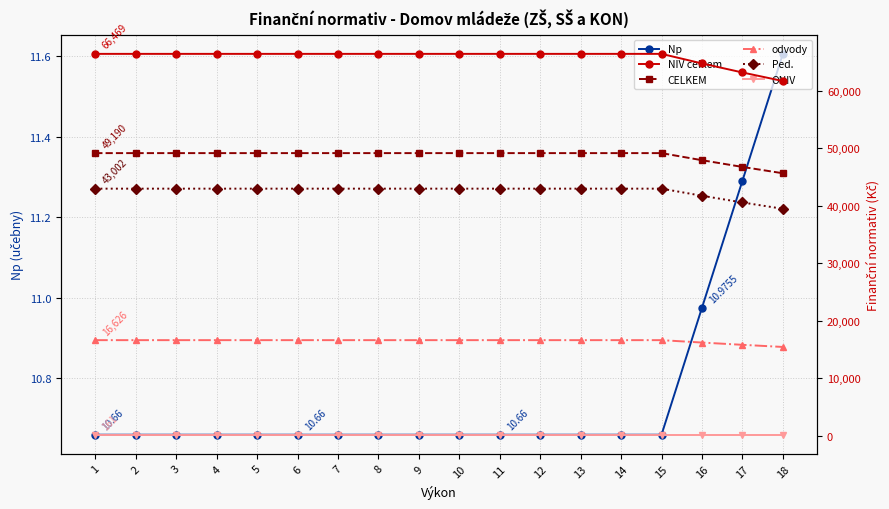

Between 4 and 6, which series saw the biggest shift?

Np